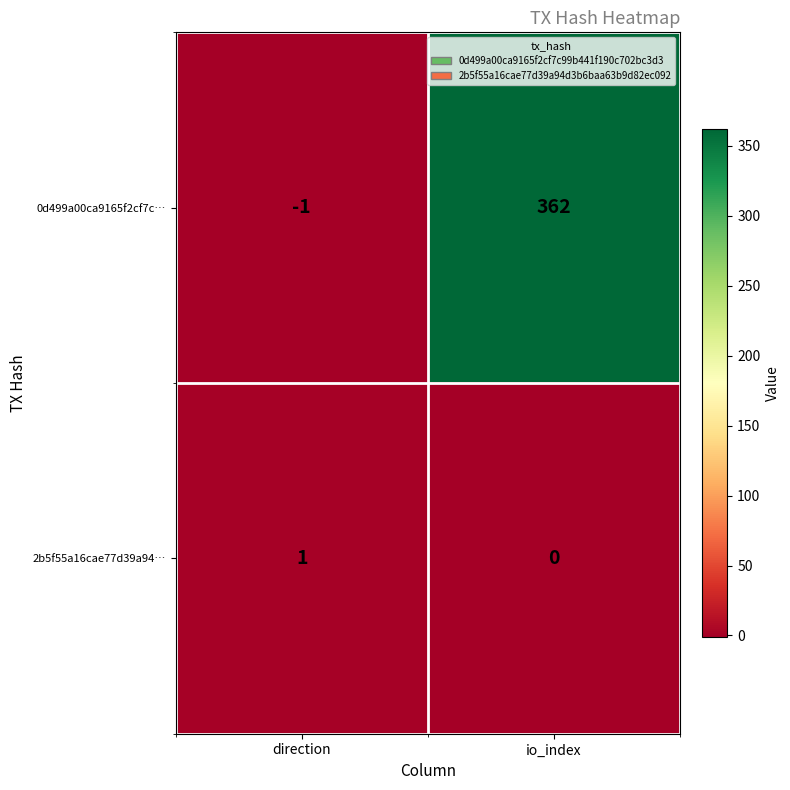

Reading right to left, extract all data points from this chart.

0d499a00ca9165f2cf7c…: 362	-1
2b5f55a16cae77d39a94…: 0	1